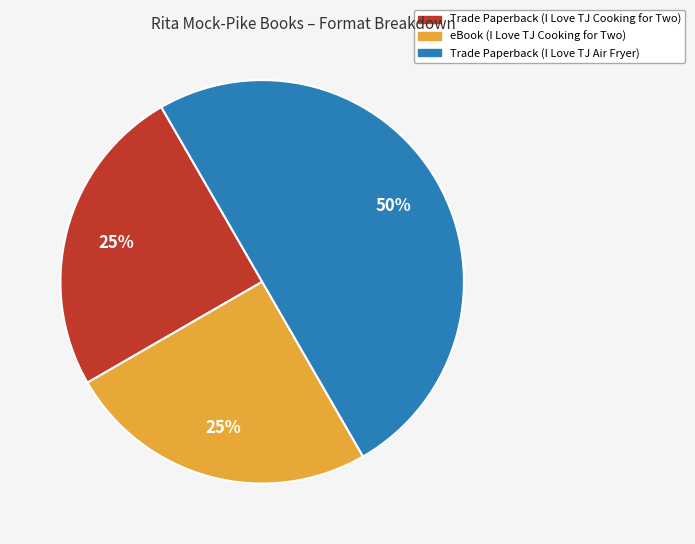

To the nearest percent, what is the average slice percentage?

33%